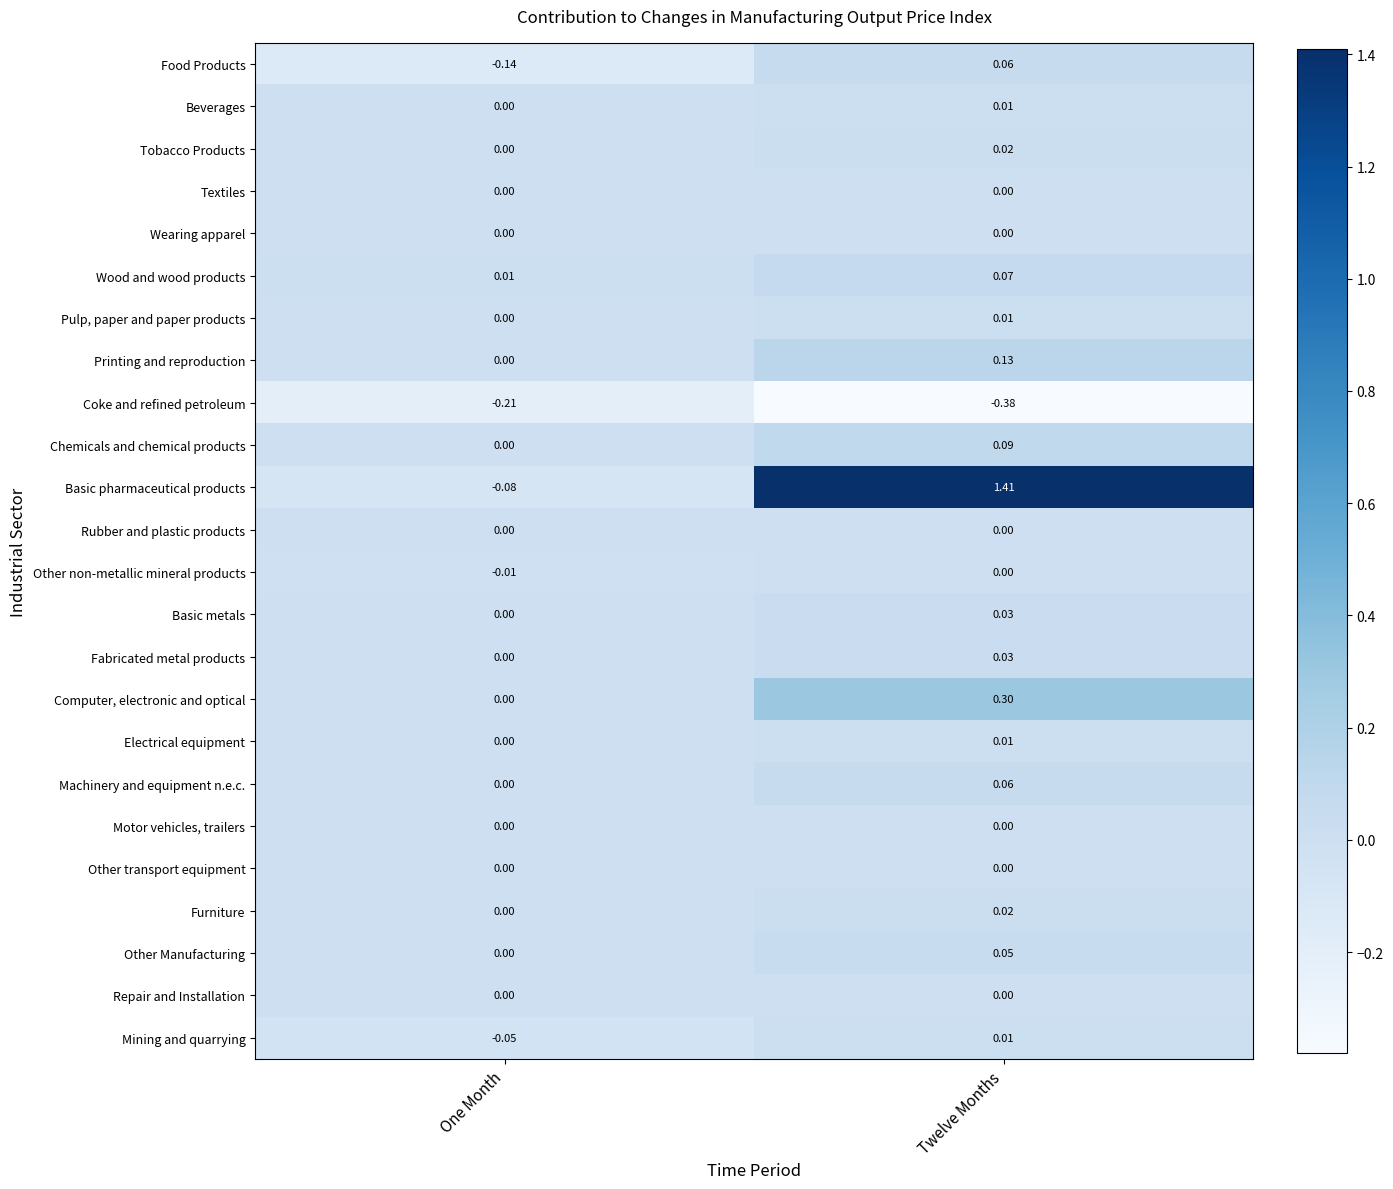

Which label corresponds to the smallest value in the chart?

Twelve Months